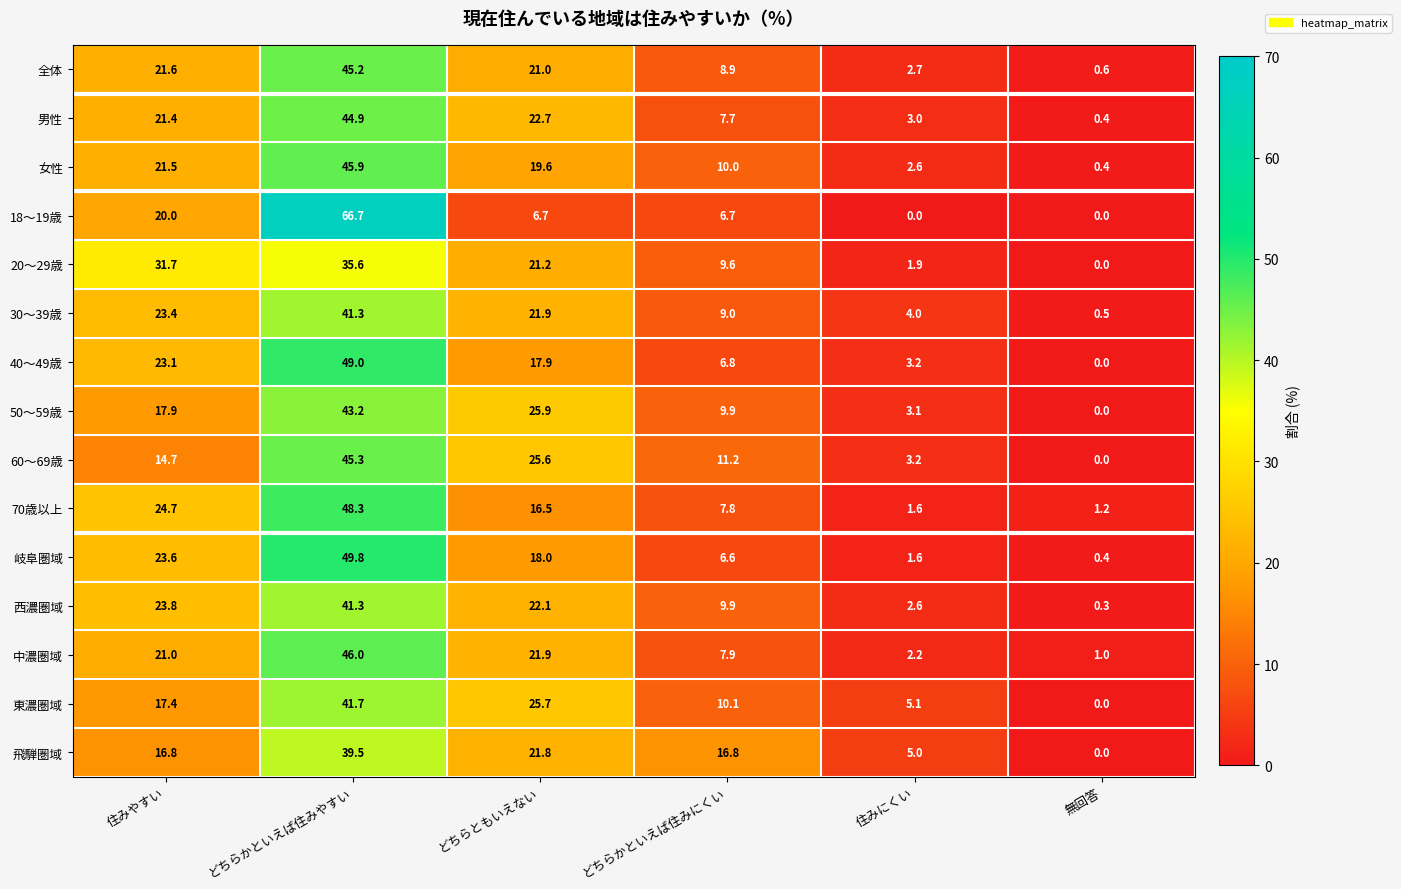

What value does the 女性 series have at どちらかといえば住みにくい?

10.0